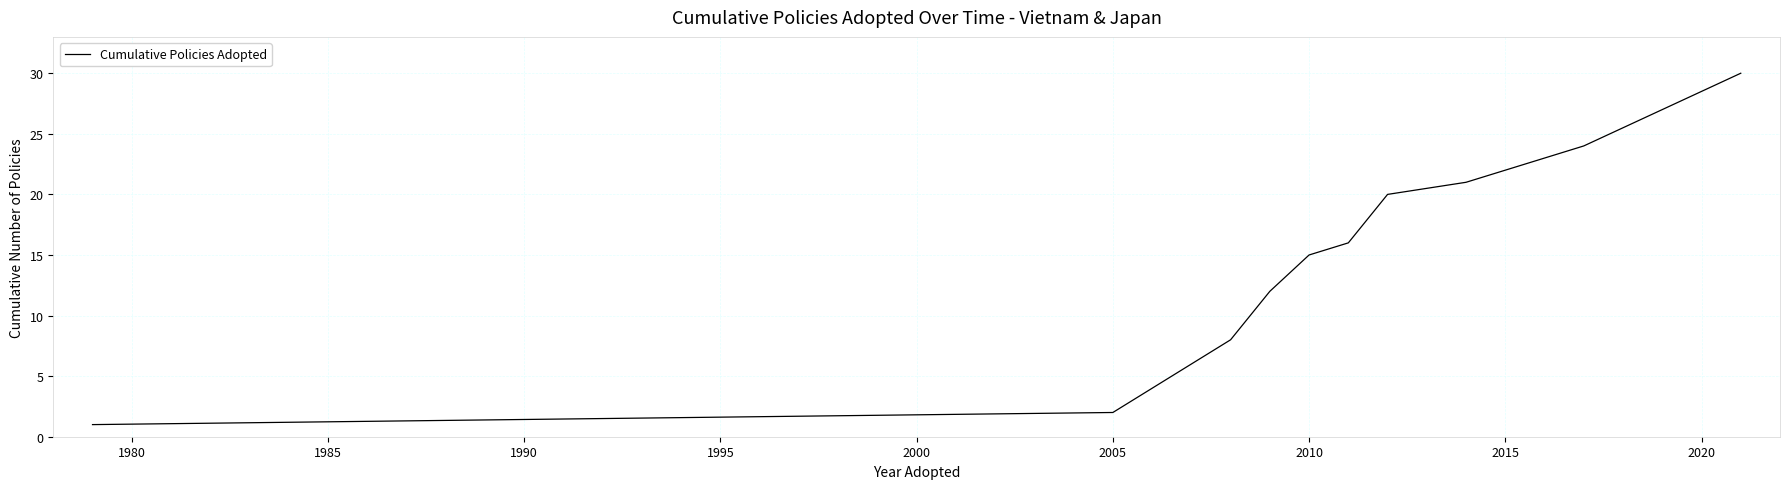

True or false: there are more than 1 points higher than both neighbors.

False